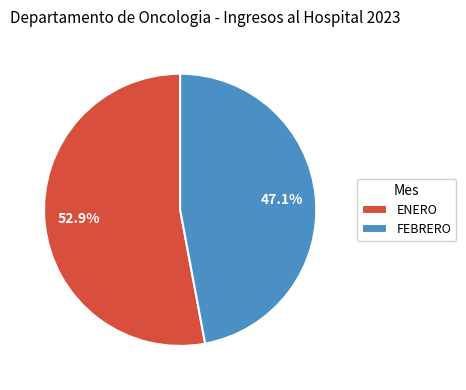

What percentage is NOT represented by FEBRERO?

52.9%